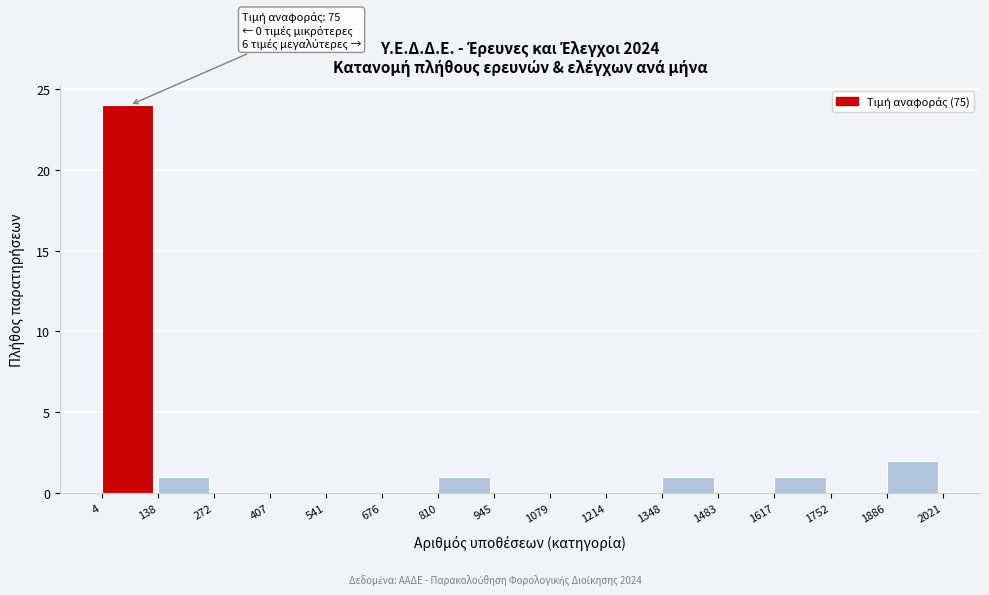

Which range on the x-axis has the tallest bar?

4 to 138